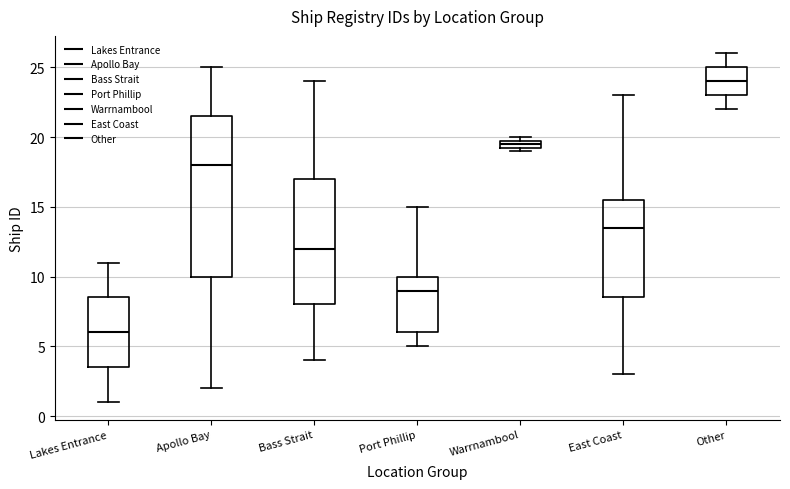

Comparing the boxes themselves (not the whiskers), which one is the tallest?

Apollo Bay